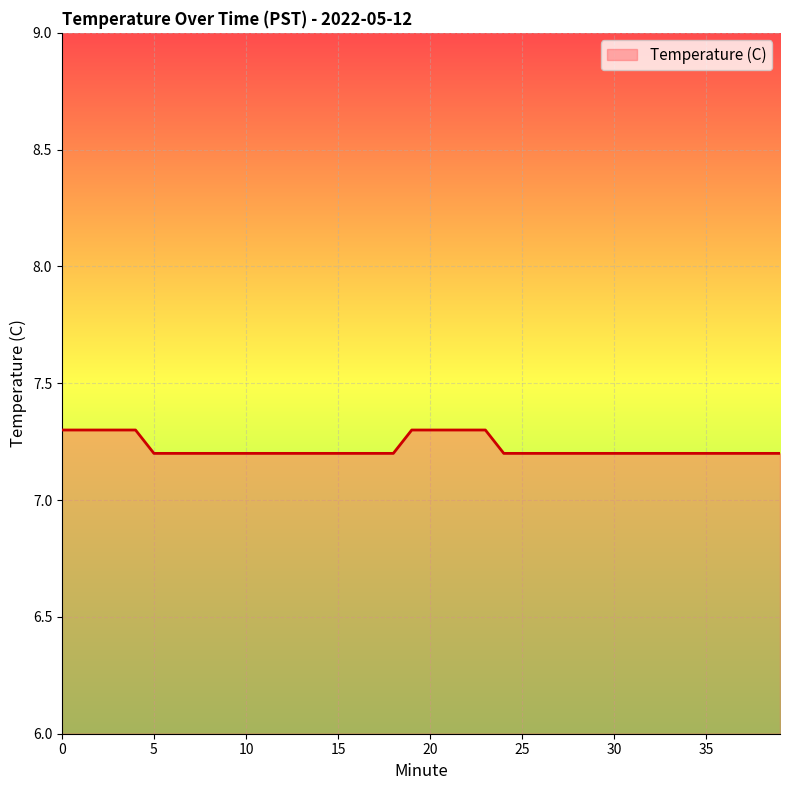

What is the maximum value shown in the chart?

7.3